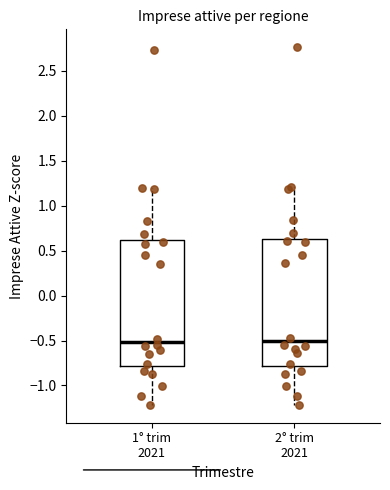

Reading left to right, read every box against the y-axis: the position of its median line, the range the box covers, and the ends of its whiskers. The values are not printed on the chart, so give them approximately, as read against the axis.

1° trim 2021: median -0.50, box -0.80 to 0.60, whiskers -1.20 to 1.20
2° trim 2021: median -0.50, box -0.80 to 0.65, whiskers -1.20 to 1.20